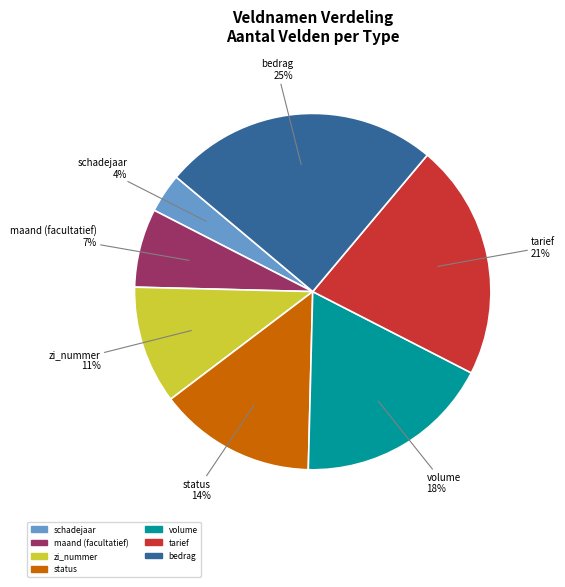

Between maand (facultatief) and status, which is larger?

status